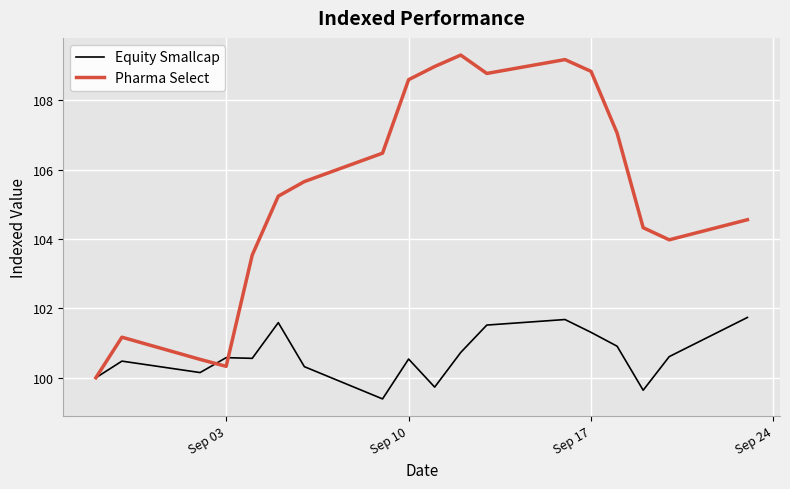

Which series has the widest spread of values?

Pharma Select